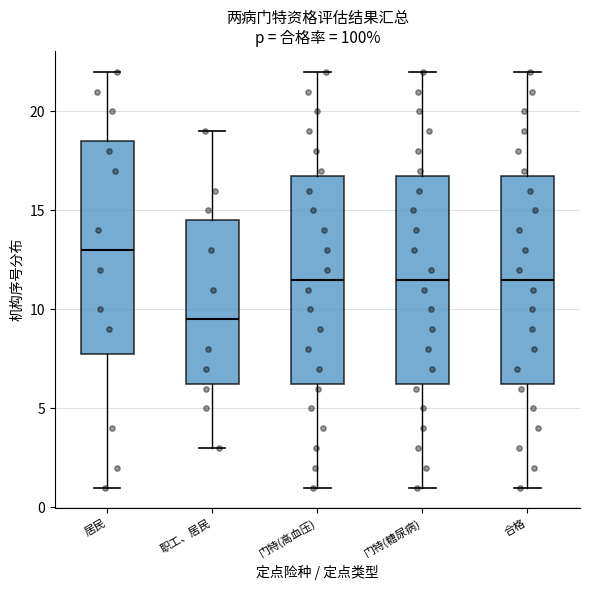

Which box's median line is the highest?

居民